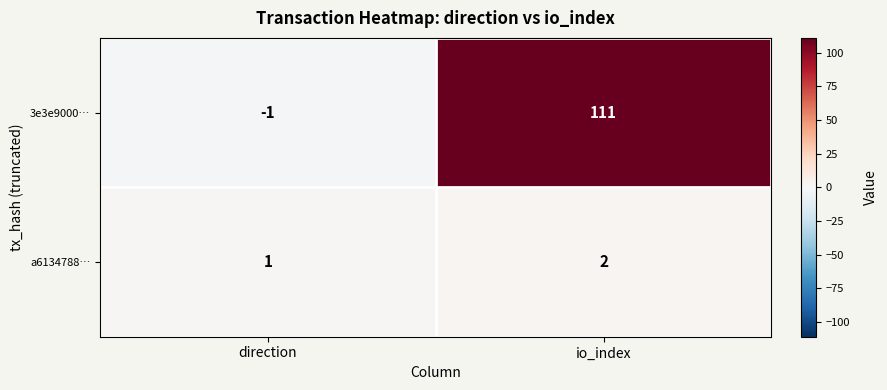

Is it true that a6134788… equals 1 at direction?

True